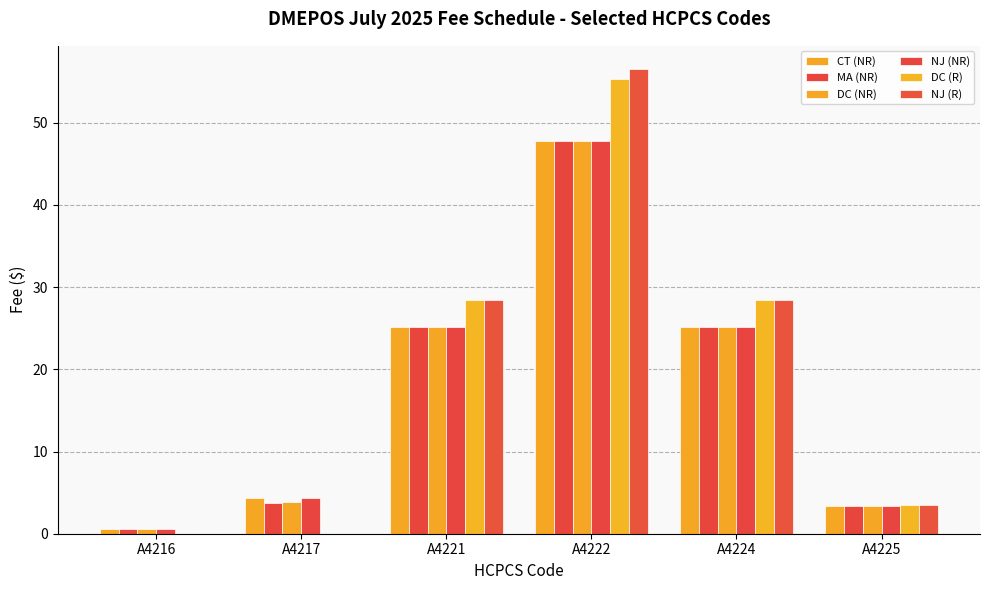

Are the bars grouped side by side (vs. stacked)?

Yes